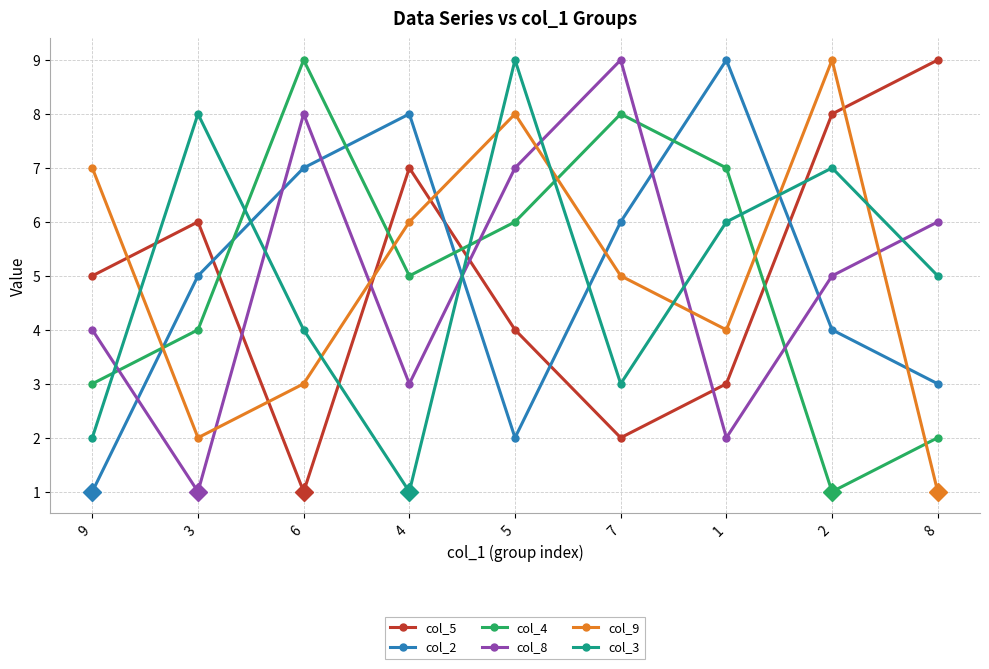

Between 9 and 4, which series saw the biggest shift?

col_2